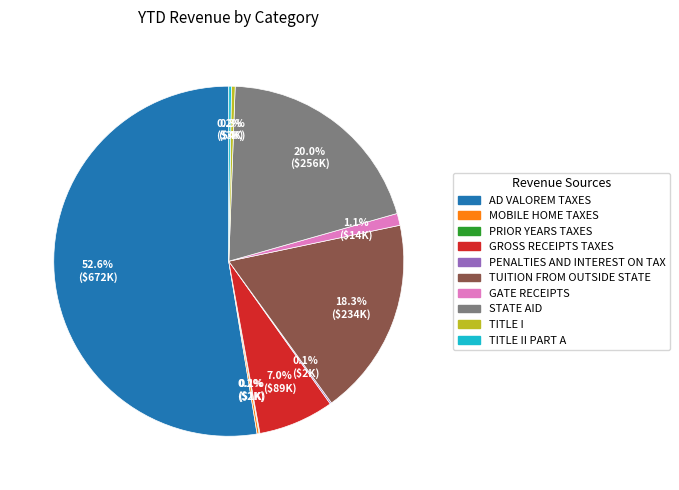

Does any single category account for the majority?

Yes